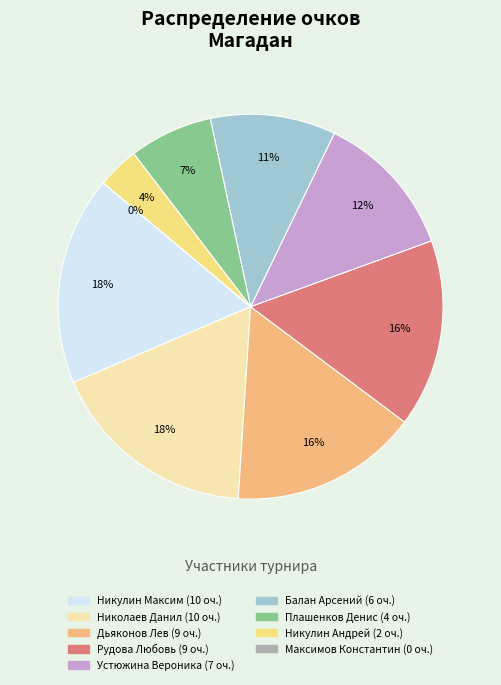

To the nearest percent, what is the combined percentage of Рудова Любовь and Плашенков Денис?

23%